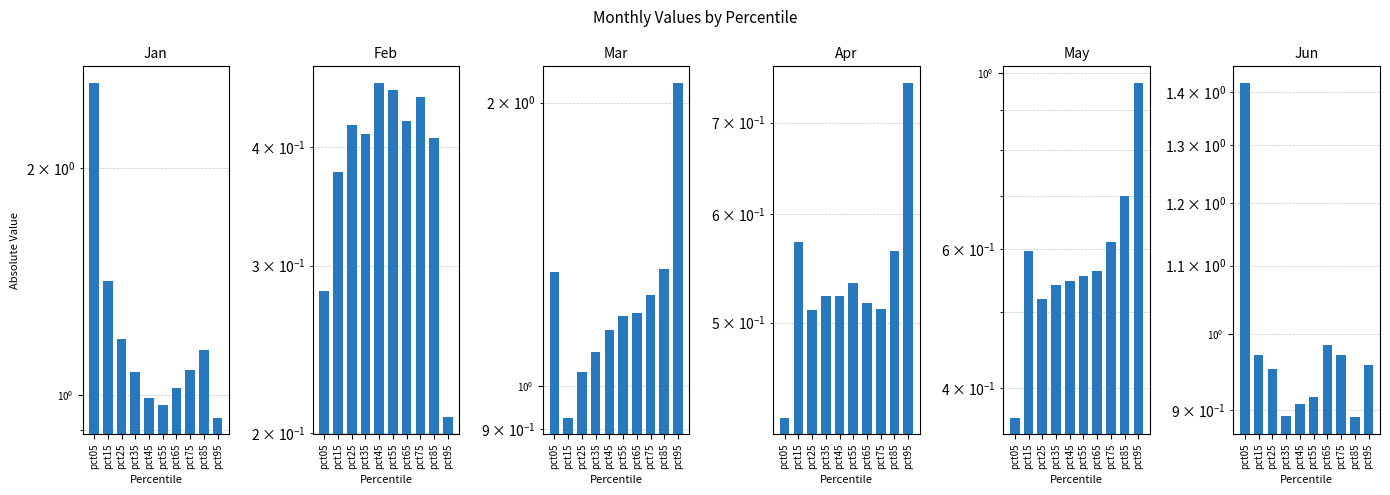

Which label corresponds to the largest value in the chart?

pct05